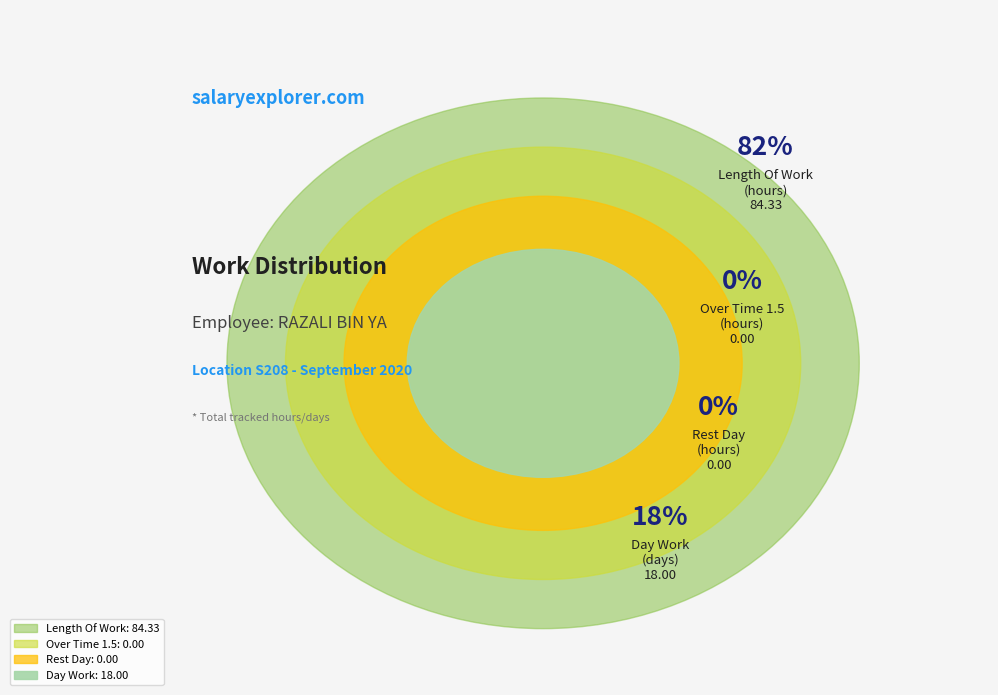

Does Over Time 1.5 account for over 50% of the chart?

No